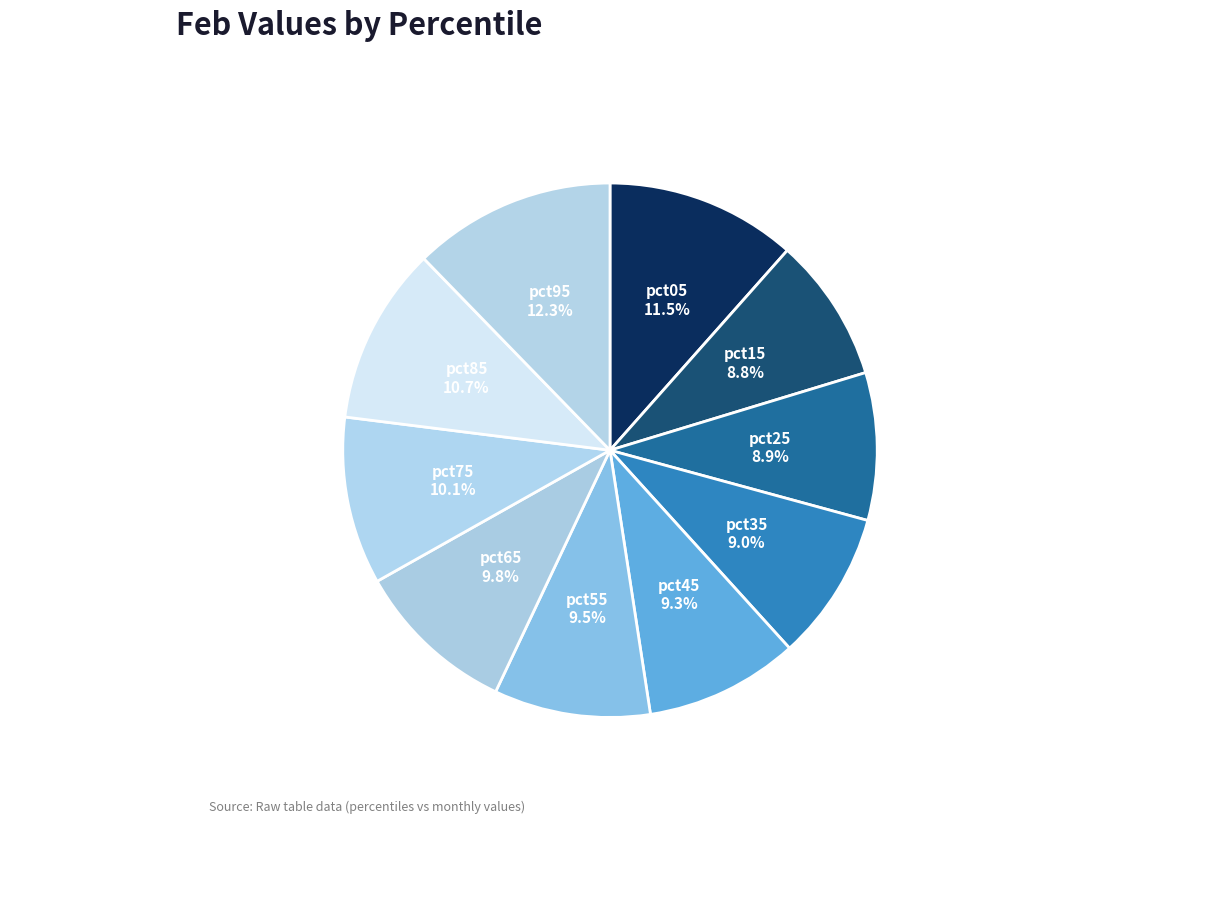

Is there a majority slice in this chart?

No